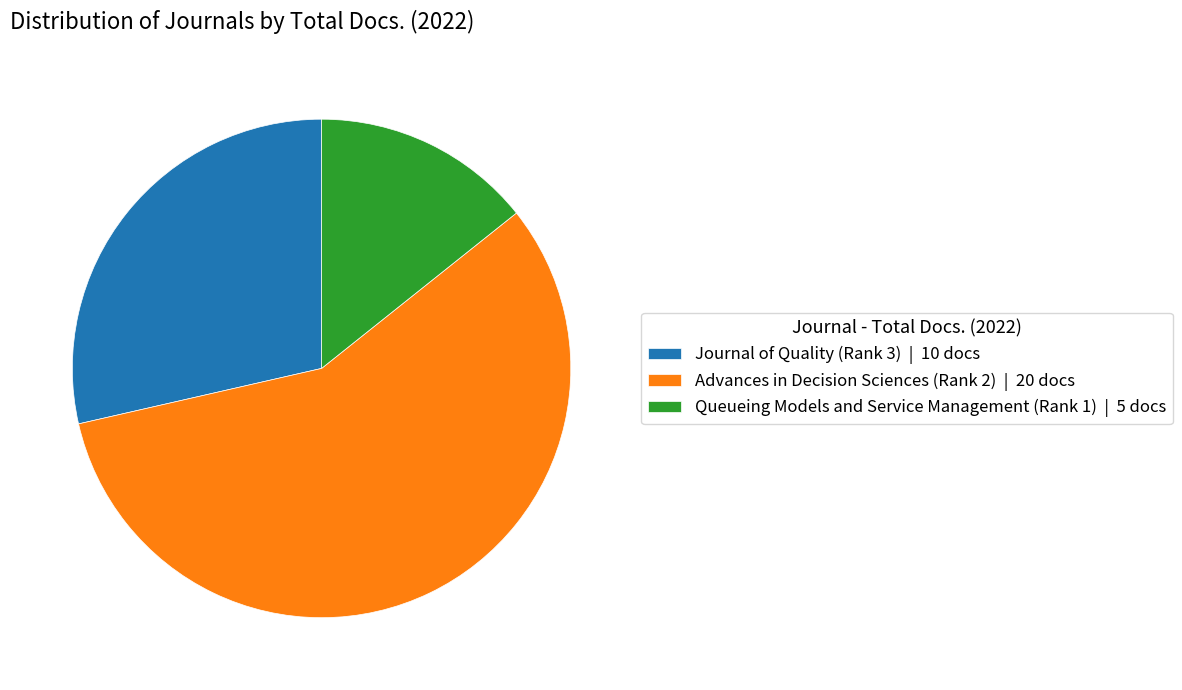

What is the ratio of the value at Advances in Decision Sciences (Rank 2) | 20 docs to the value at Journal of Quality (Rank 3) | 10 docs?

2.0